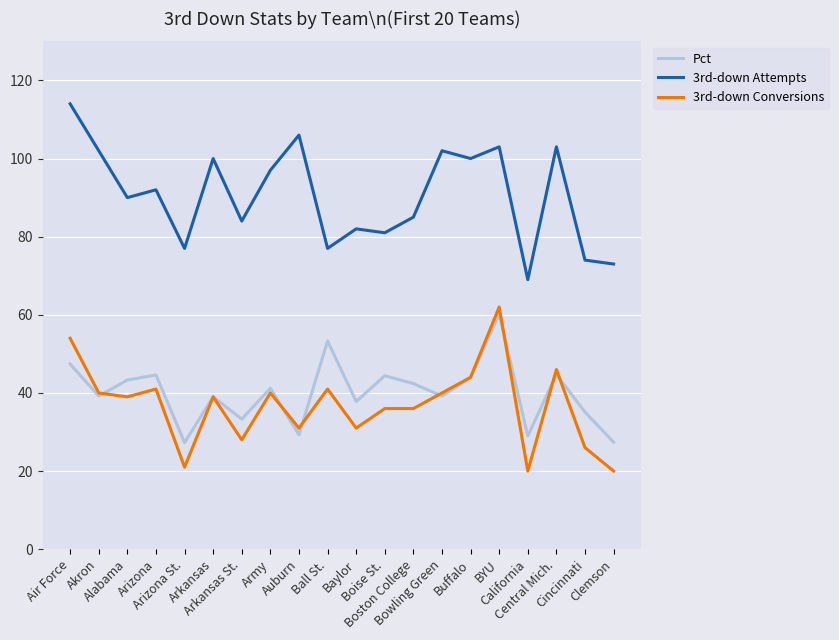

Is this an area chart (filled region under the line)?

No